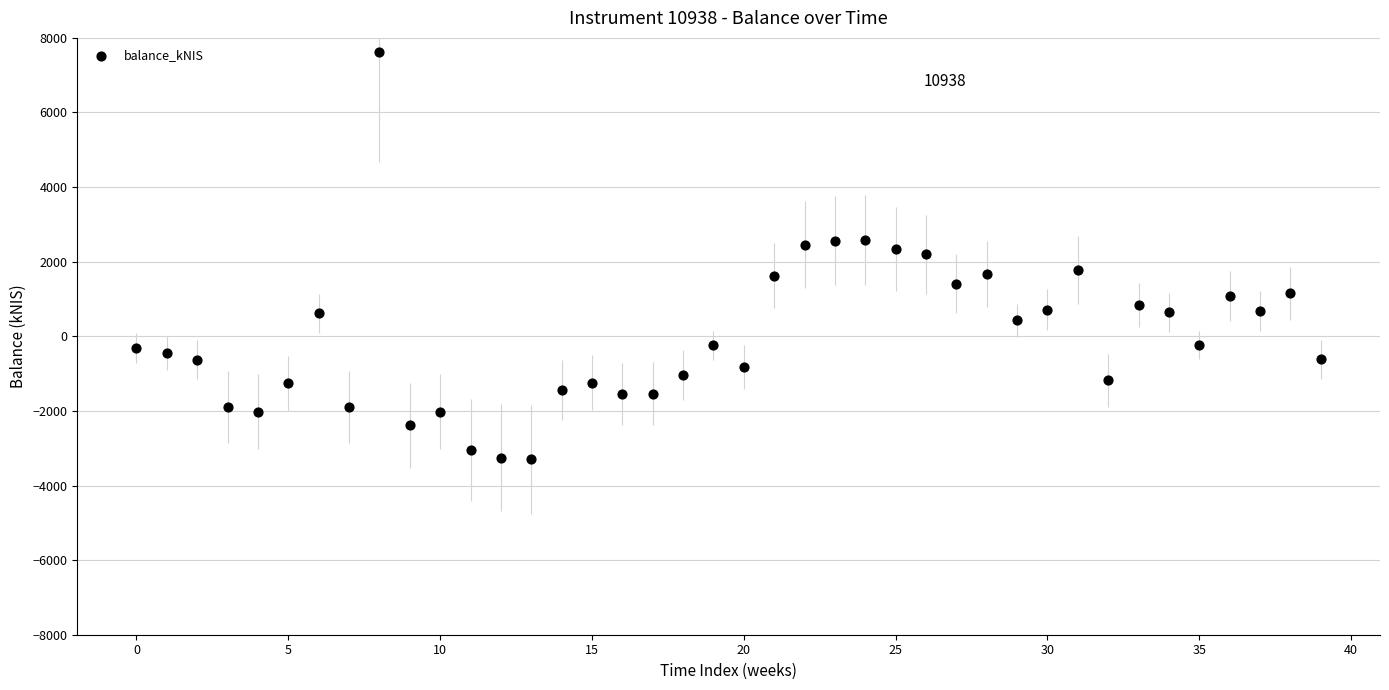

Count the number of points in this scatter plot.

40